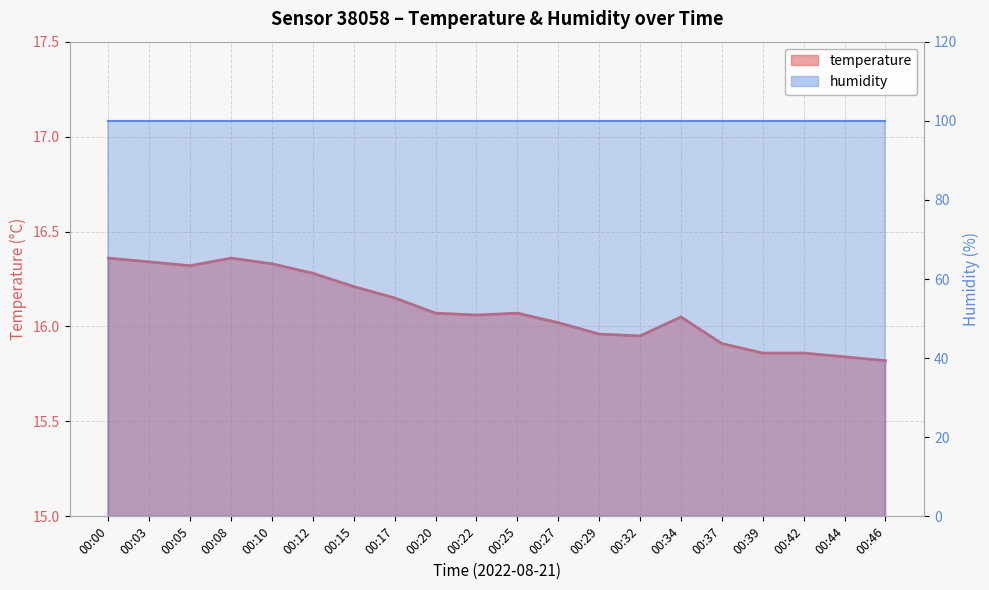

Reading left to right, what are all the values shown in this chart?

16.4	16.3	16.3	16.4	16.3	16.3	16.2	16.1	16.1	16.1	16.1	16.0	16.0	15.9	16.1	15.9	15.9	15.9	15.8	15.8